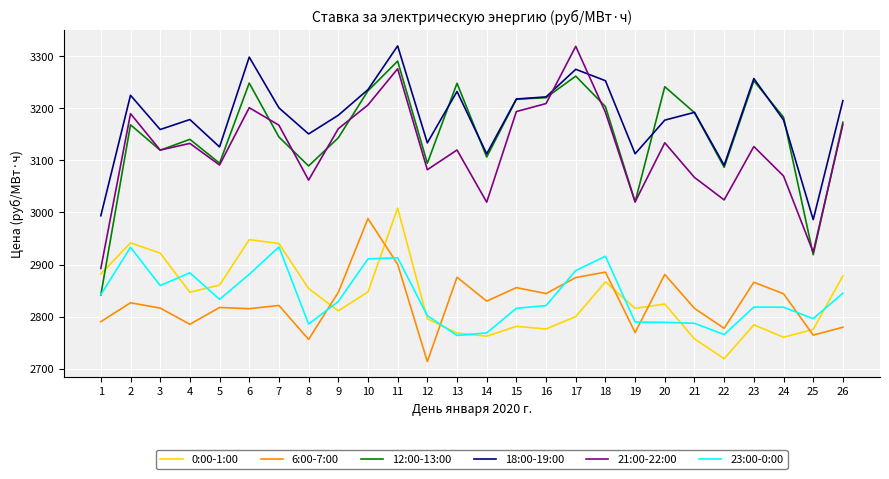

What is the spread (max minus min) of values at 3?

343.1